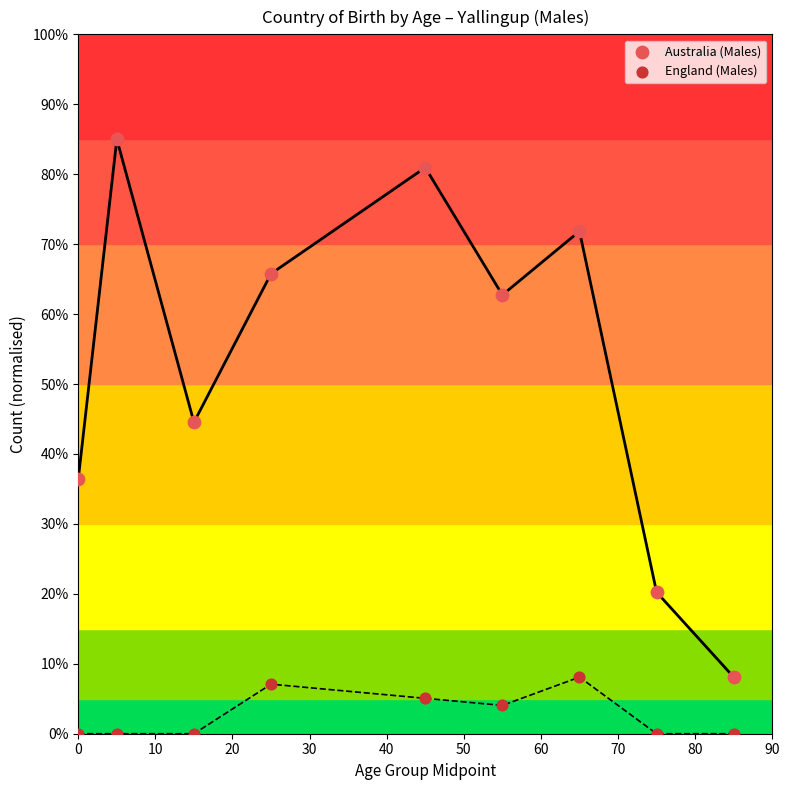

Which series contains the lowest Y value?

England (Males)